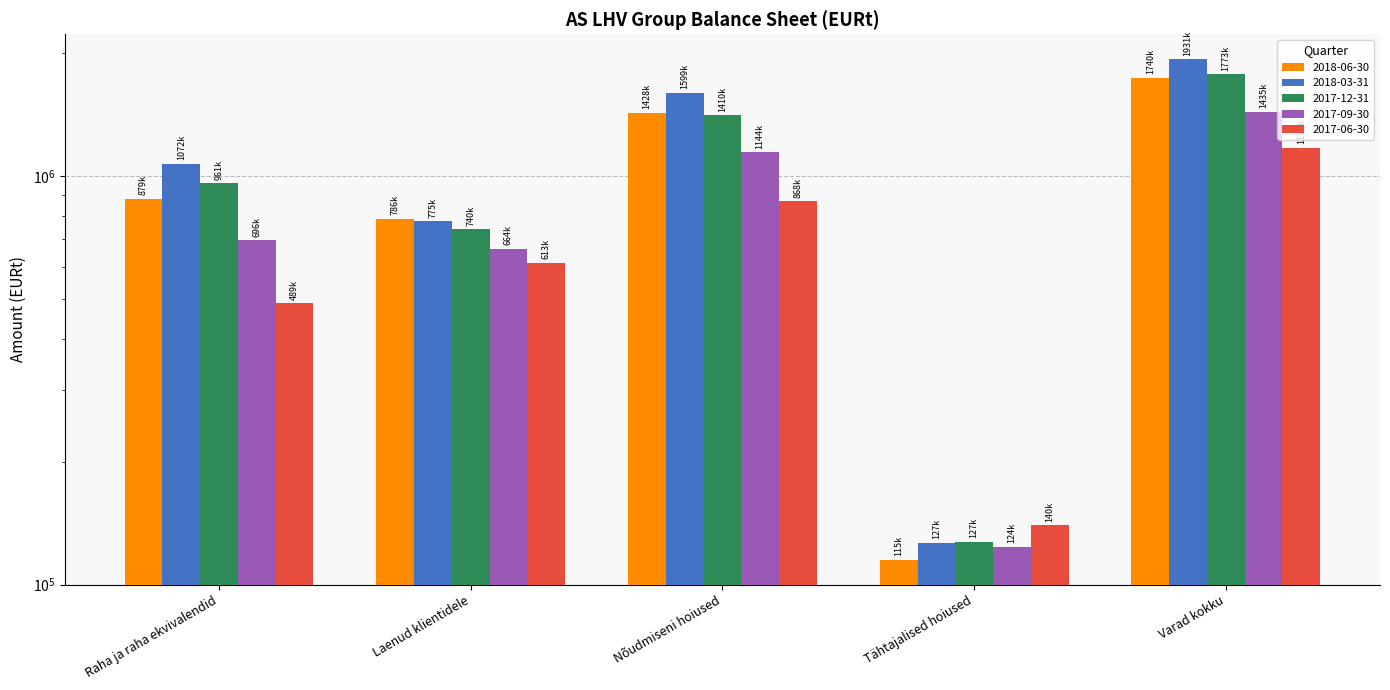

Which category has the lowest value across all series?

Tähtajalised hoiused